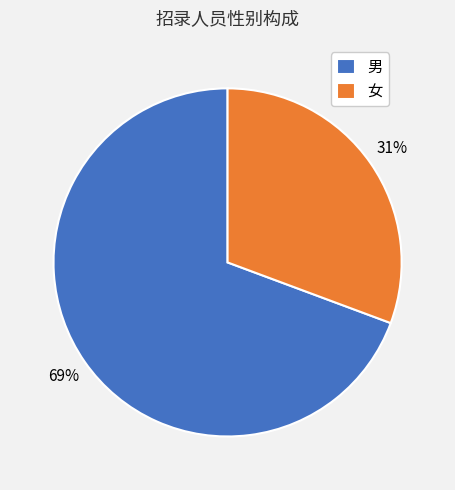

To the nearest percent, what portion does 男 represent?

69%